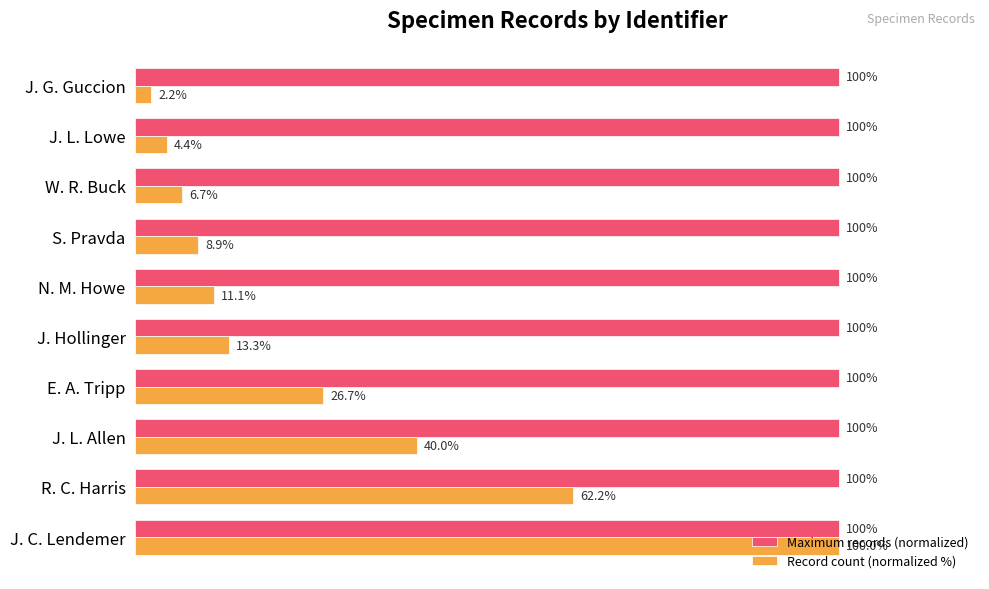

Rank the series at W. R. Buck from highest to lowest value.

Maximum records (normalized), Record count (normalized %)